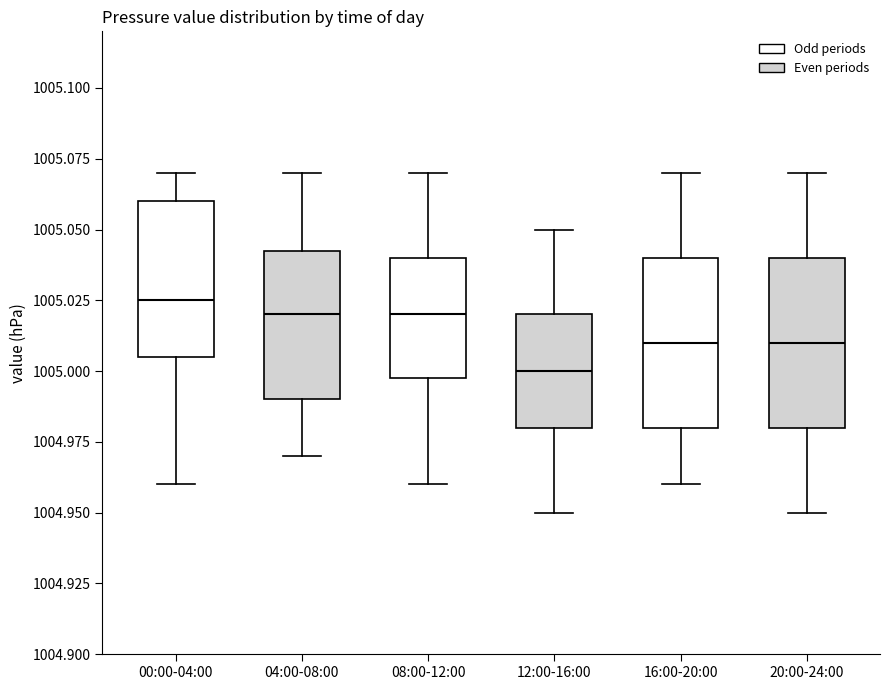

Where does the lower whisker of the box for 08:00-12:00 end on the y-axis? The values are not printed on the chart, so give them approximately, as read against the axis.

1004.960